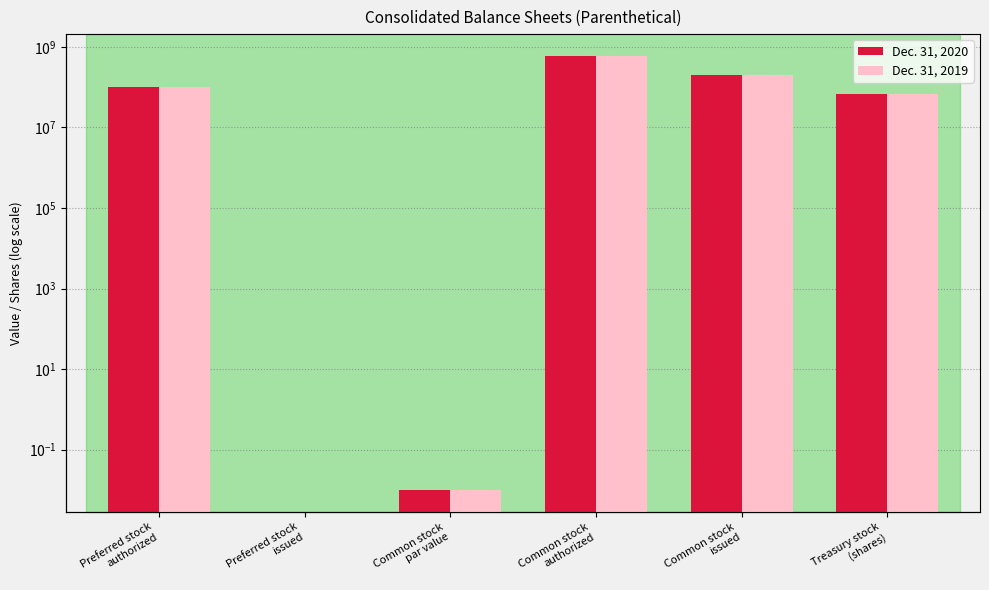

Which series has the largest range (max minus min)?

Dec. 31, 2020